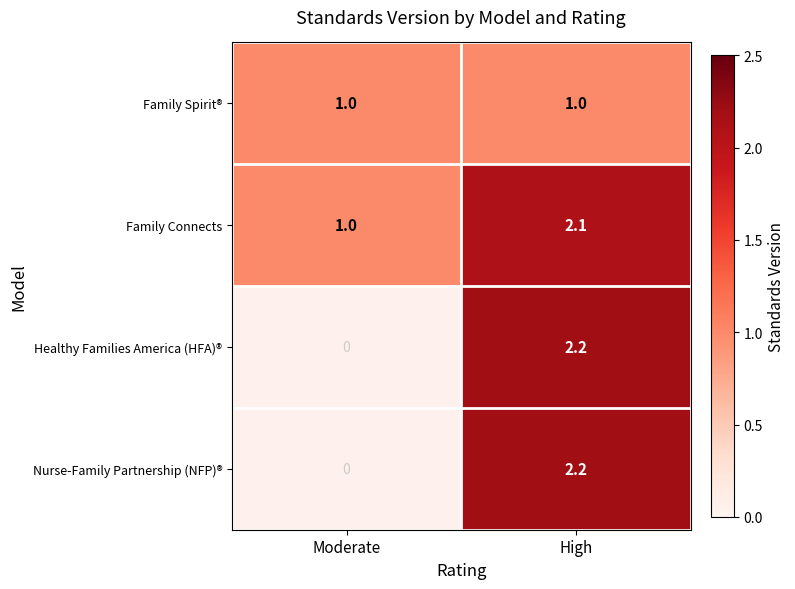

What is the spread (max minus min) of values at High?

1.2